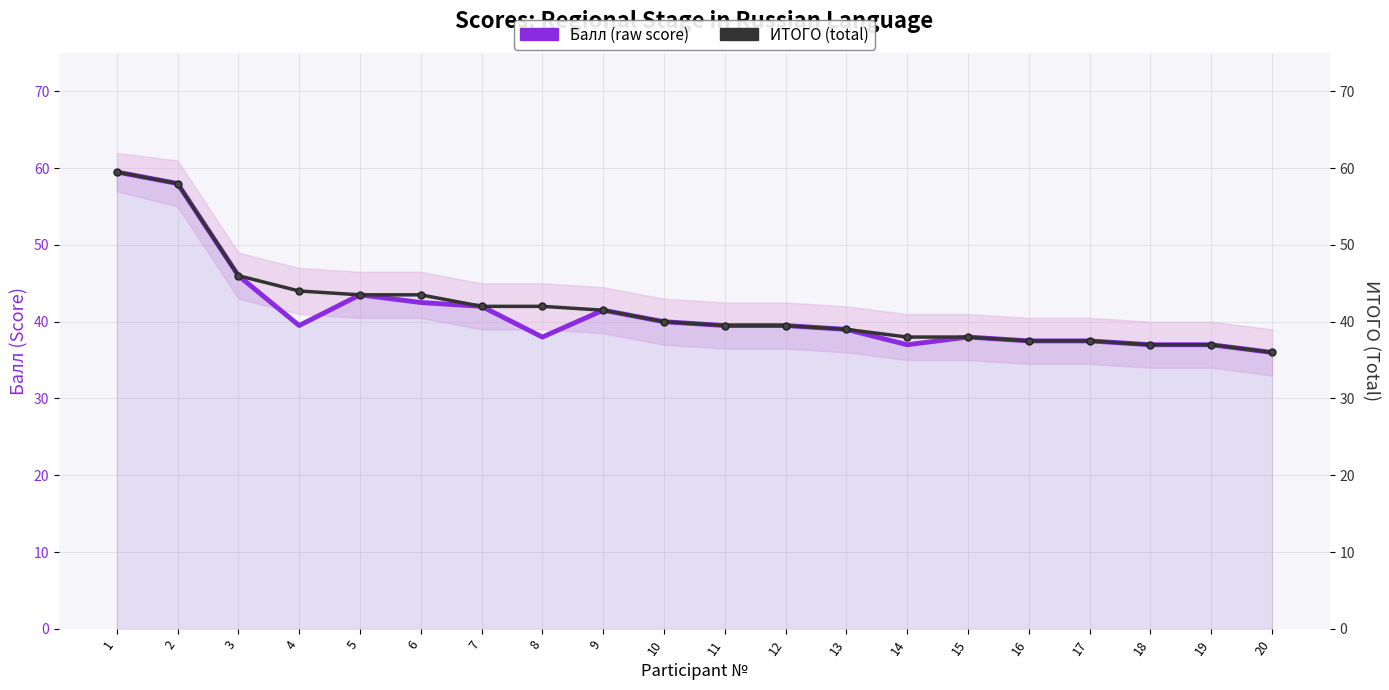

How many interior local valleys does the Балл (raw score) series have?

3